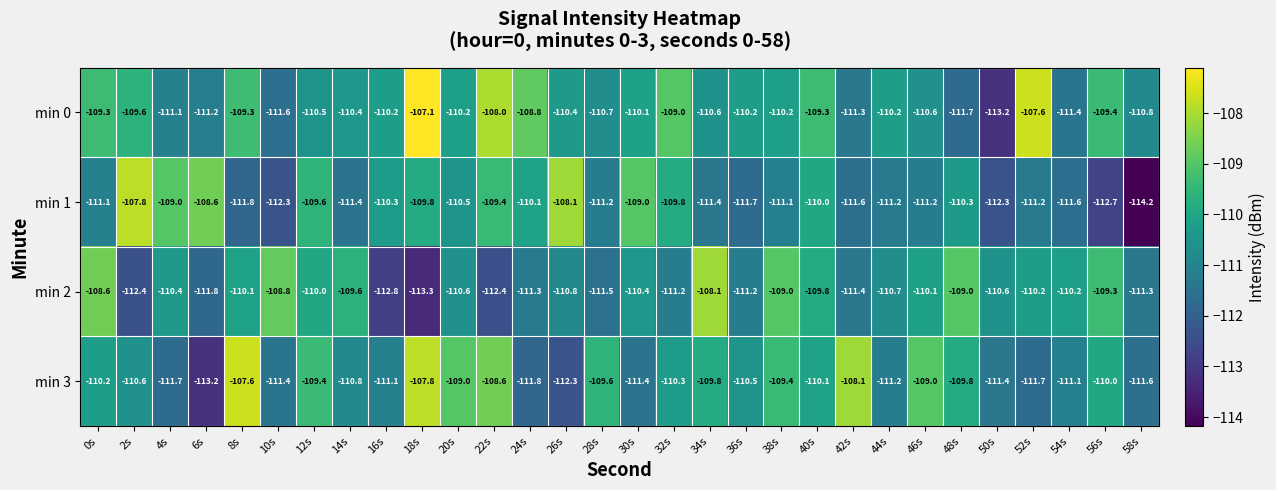

What is the minimum value shown in the chart?

-114.2